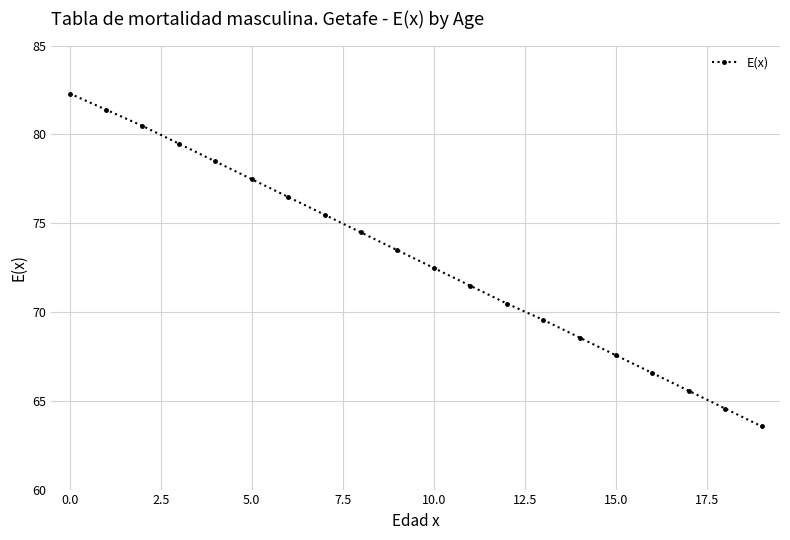

Reading right to left, what are all the values shown in this chart?

63.6	64.6	65.6	66.6	67.6	68.6	69.6	70.5	71.5	72.5	73.5	74.5	75.5	76.5	77.5	78.5	79.5	80.5	81.4	82.3